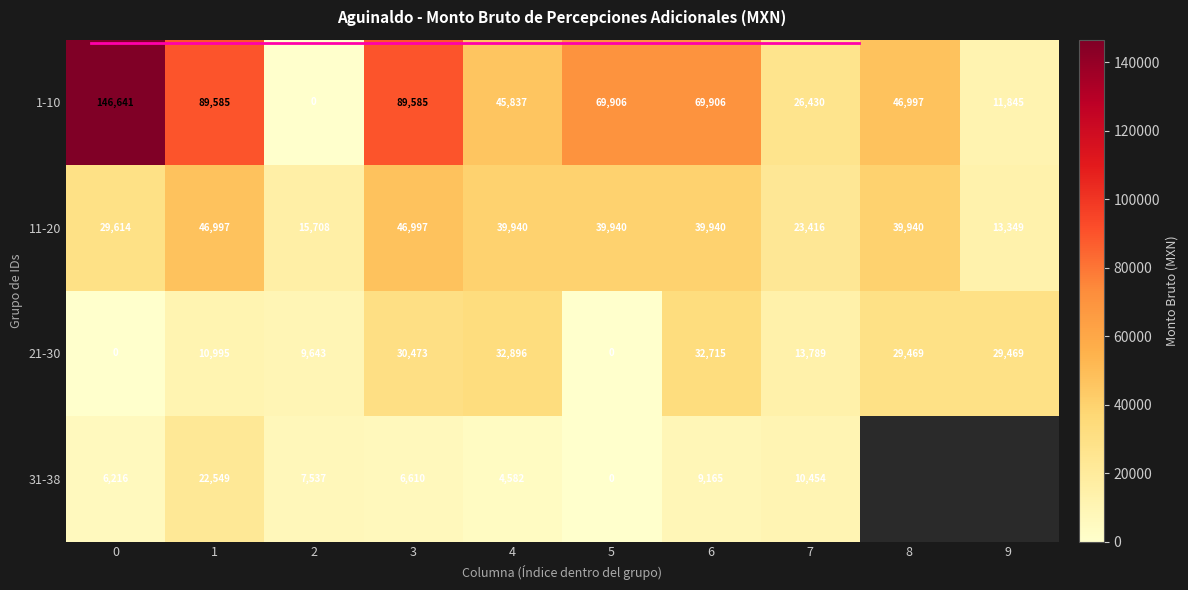

How many data points does each series have?

10